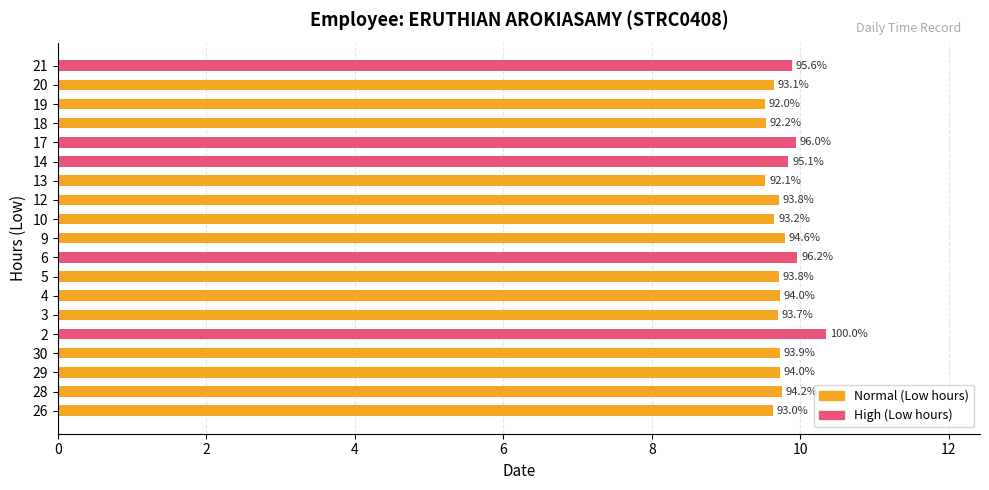

Between 12 and 6, which is larger?

6